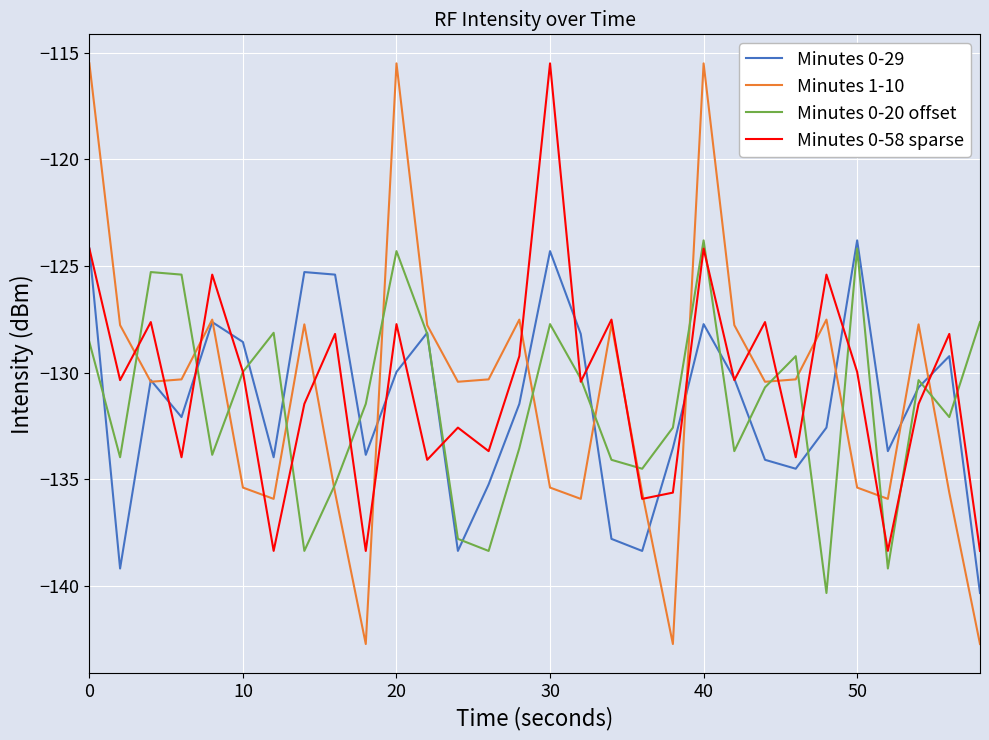

Does the chart display data point markers on the line(s)?

No